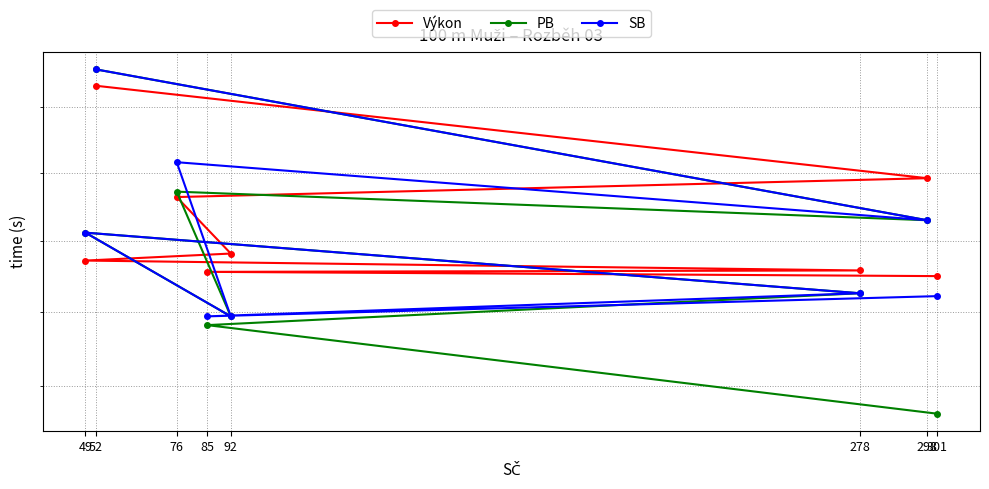

At which label does Výkon reach its minimum?

301